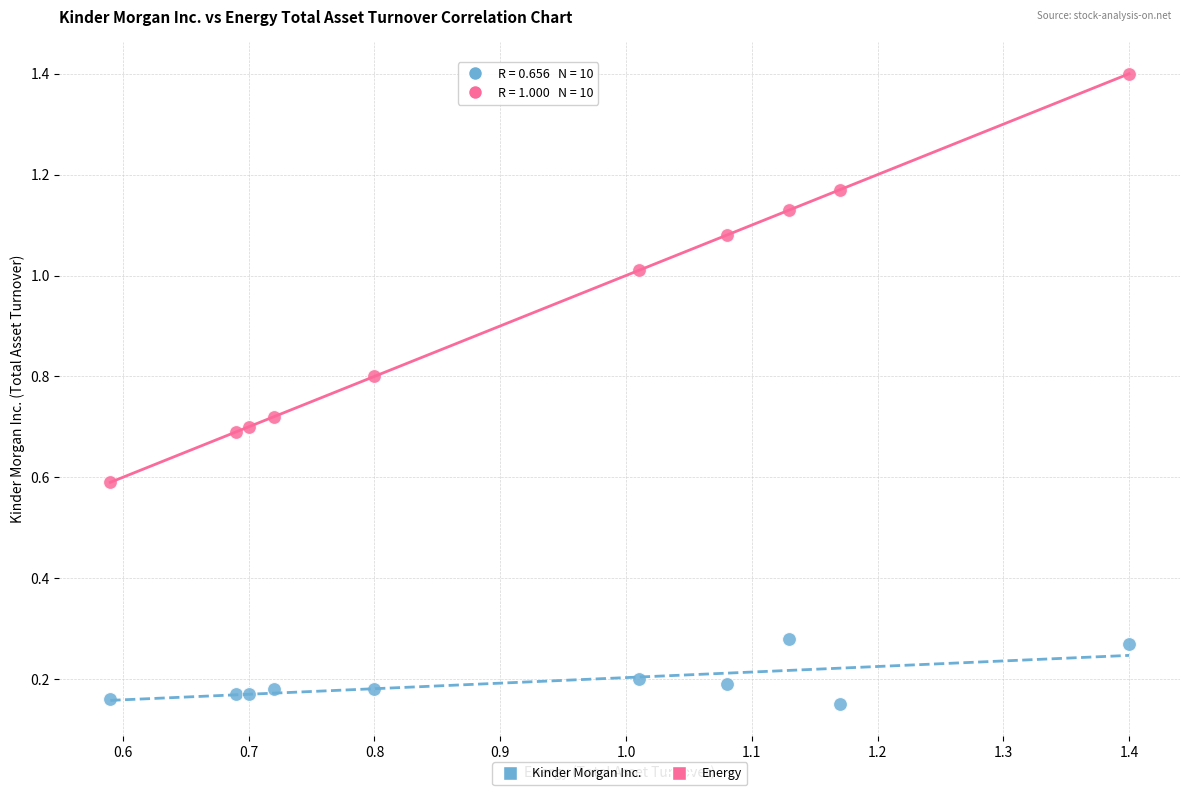

What are all the series names shown in the legend?

Kinder Morgan Inc., Energy